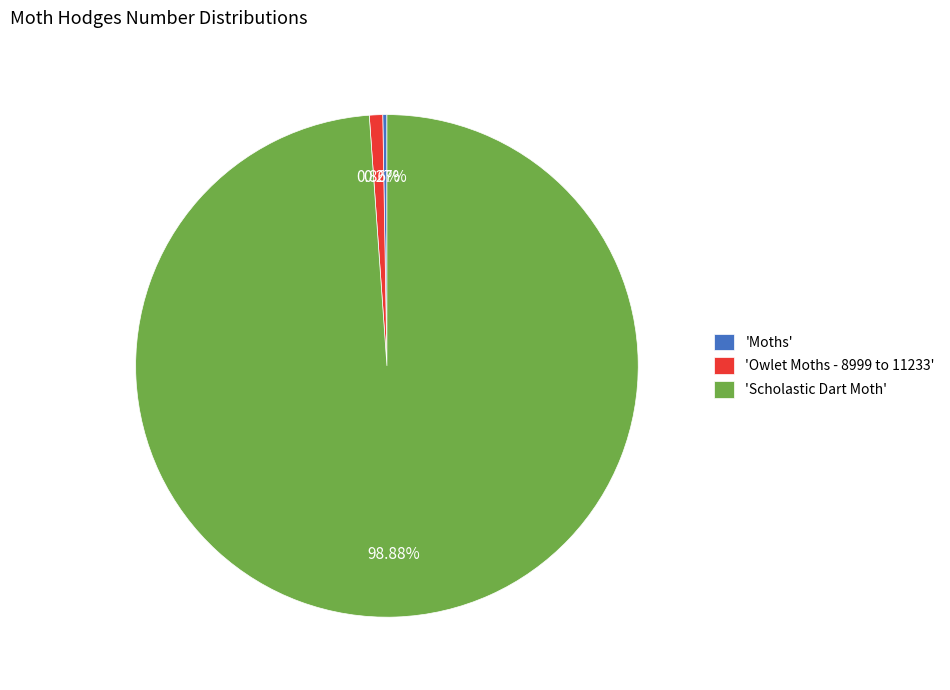

Combined, do 'Owlet Moths - 8999 to 11233' and 'Scholastic Dart Moth' account for over 50%?

Yes